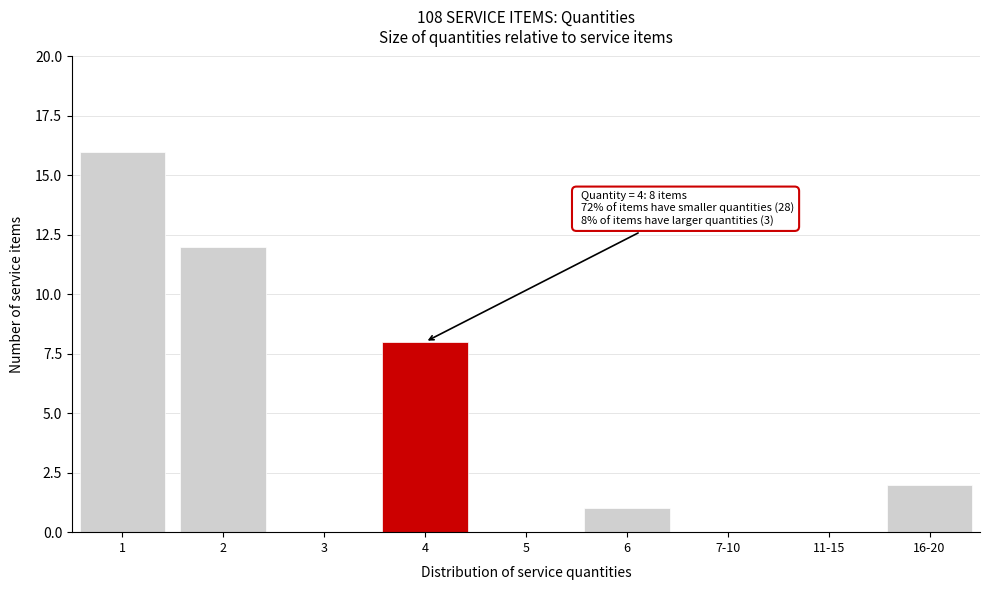

Reading left to right, transcribe all the data shown in this chart.

1=16	2=12	3=0	4=8	5=0	6=1	7-10=0	11-15=0	16-20=2